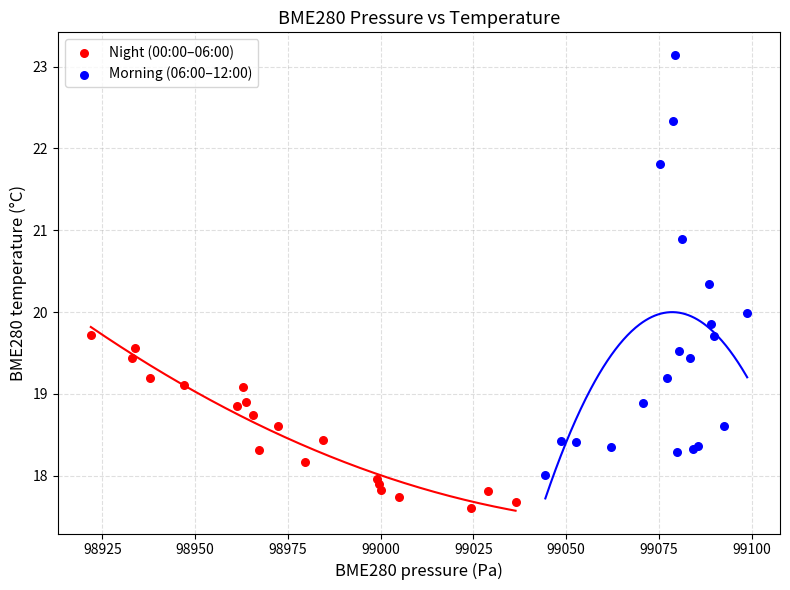

Which series has the largest Y range (max minus min)?

Morning (06:00–12:00)